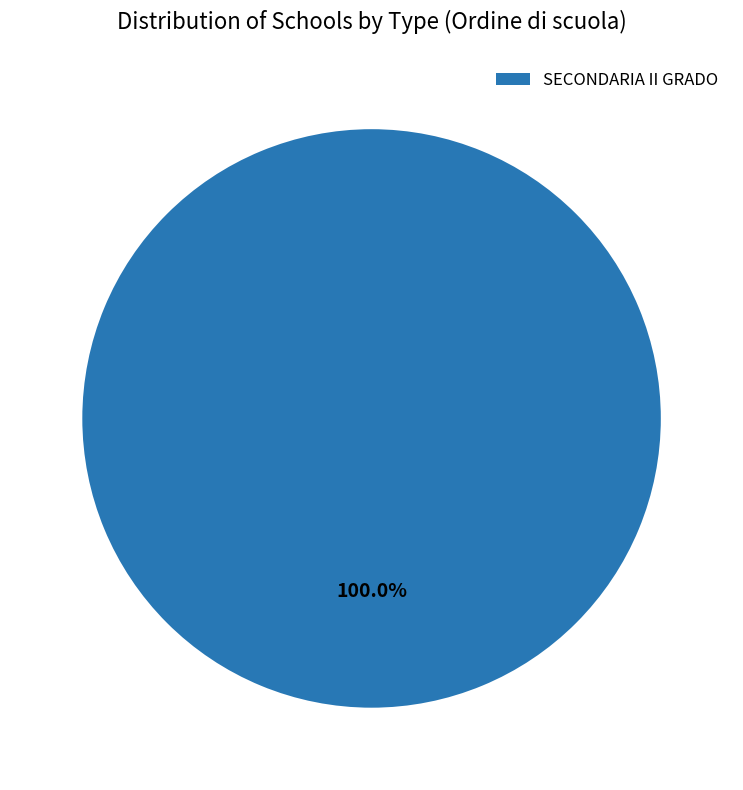

Rank the categories by value from lowest to highest.

SECONDARIA II GRADO